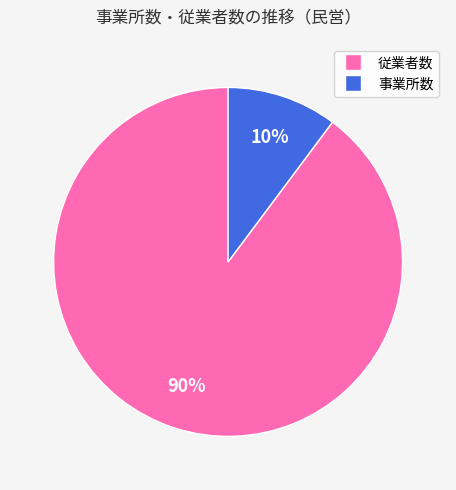

Does any single category account for the majority?

Yes